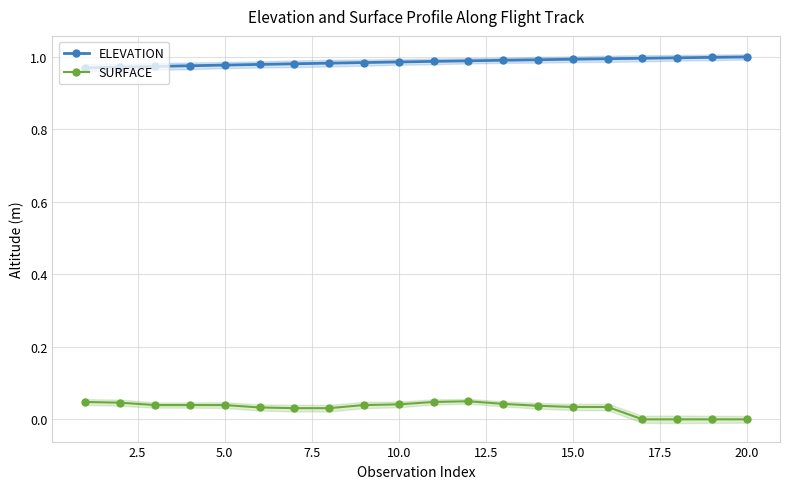

Rank the series by their maximum value, from highest to lowest.

ELEVATION, SURFACE